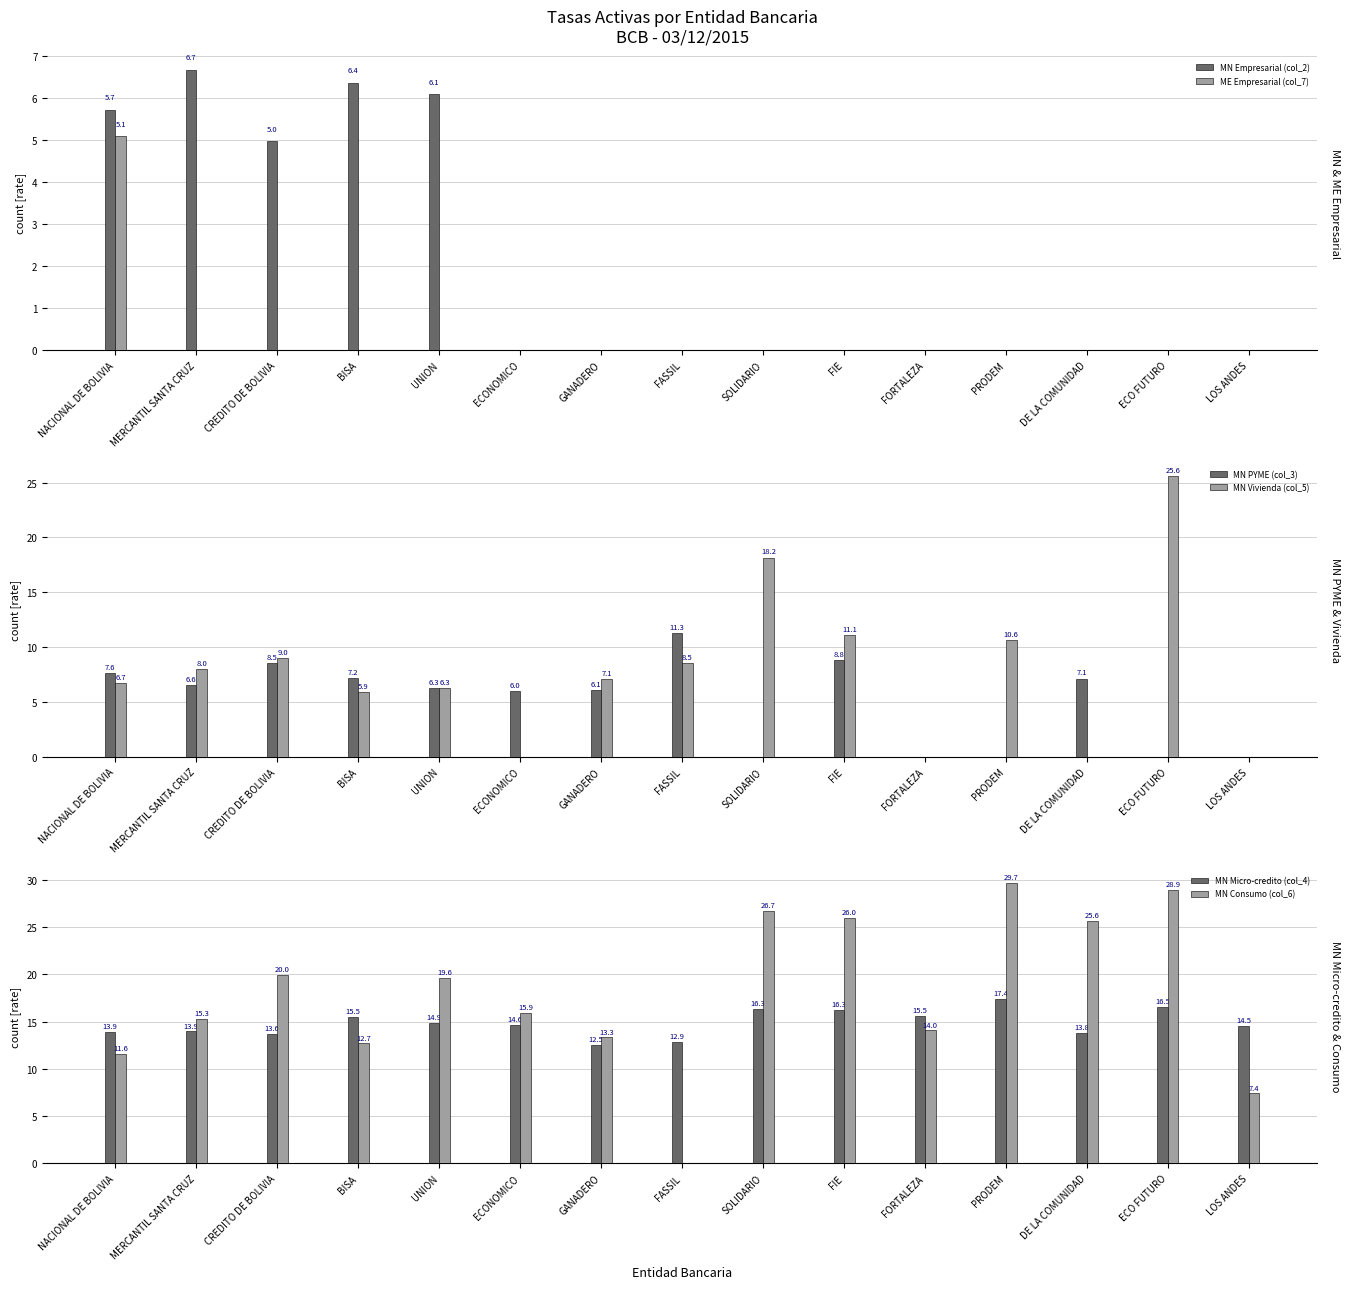

The value of MN PYME (col_3) at PRODEM is 0.0. True or false?

True